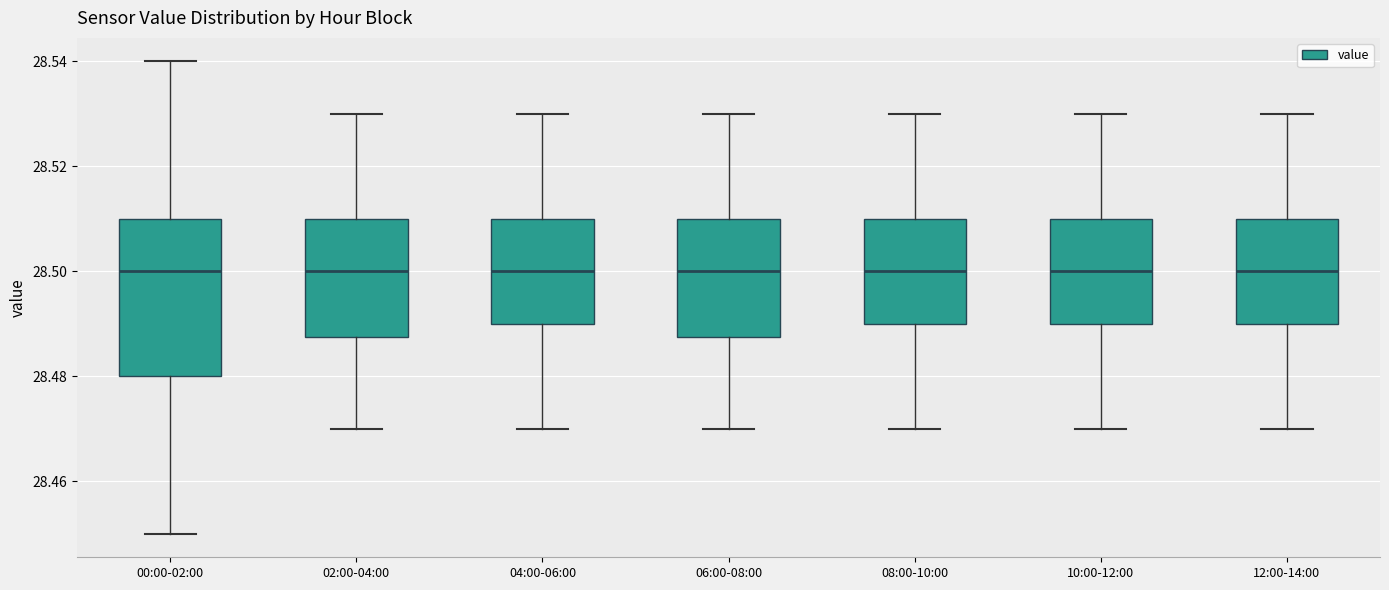

Comparing the boxes themselves (not the whiskers), which one is the tallest?

00:00-02:00